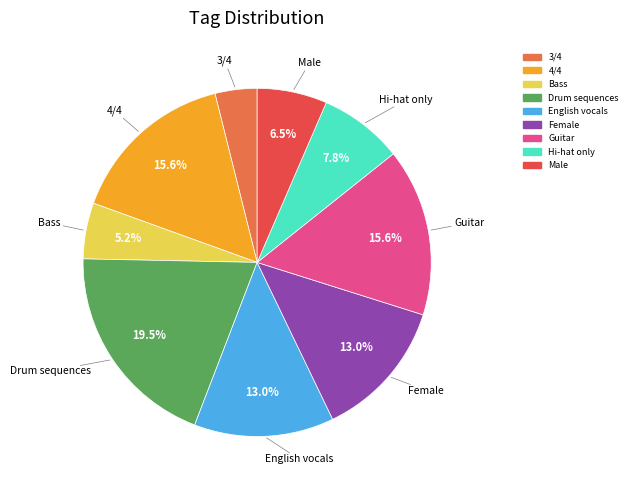

To the nearest percent, what is the average slice percentage?

11%